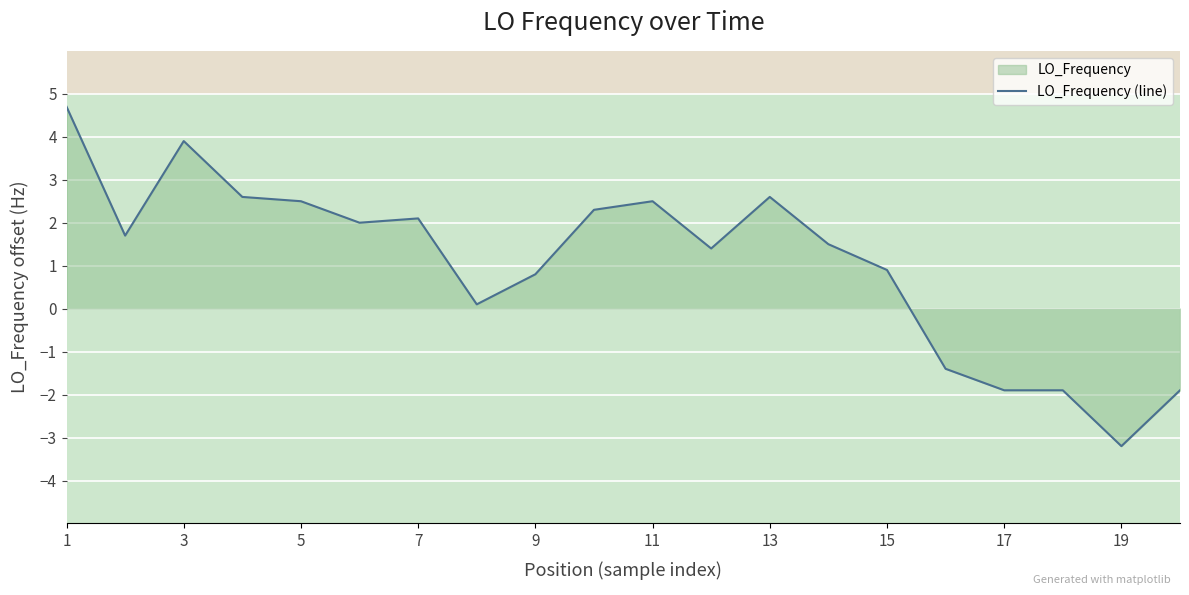

Which has a higher value, 3 or 13?

3